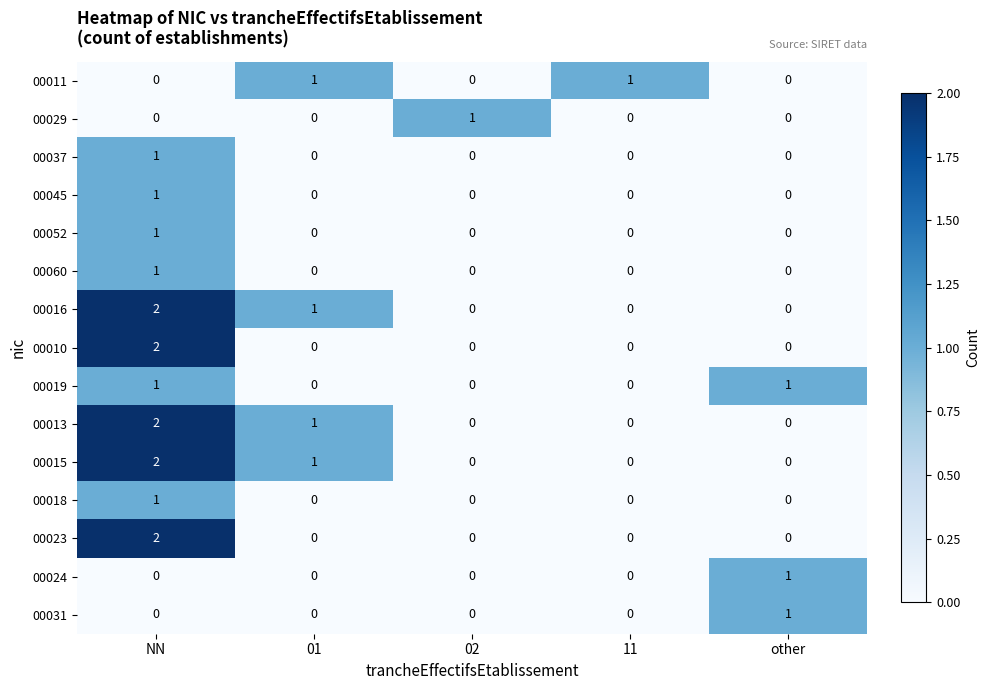

Which label corresponds to the largest value in the chart?

NN